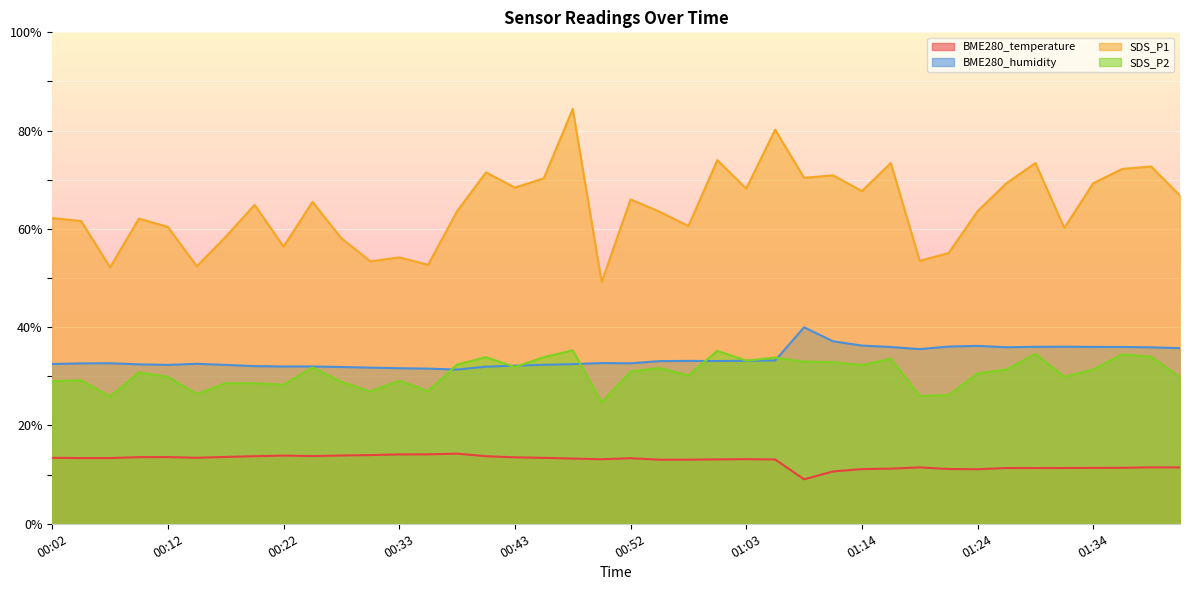

How many interior local valleys does the SDS_P2 series have?

12